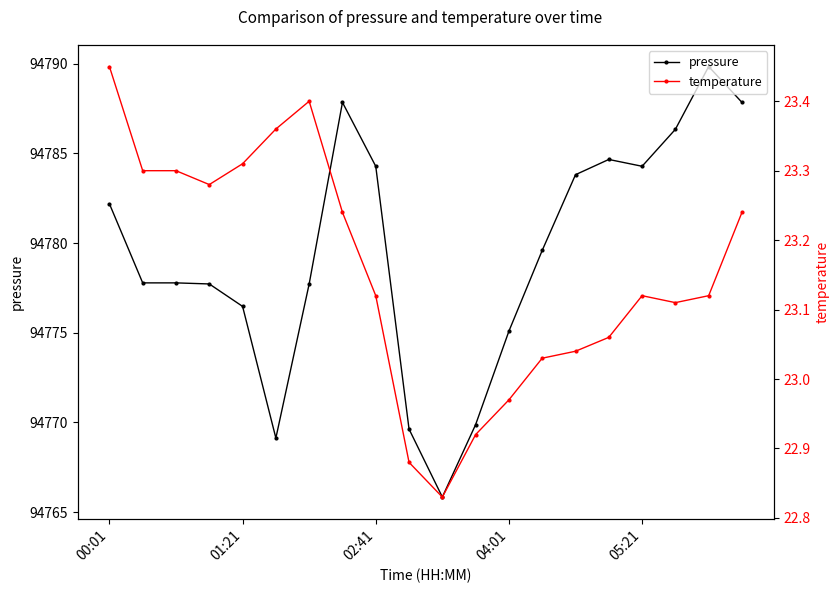

At how many categories does at least one series exceed 68262?

20